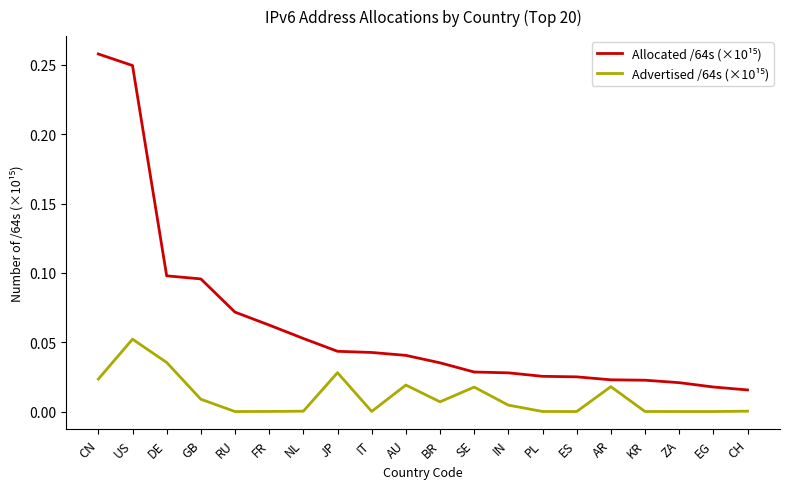

How many lines are shown in the chart?

2